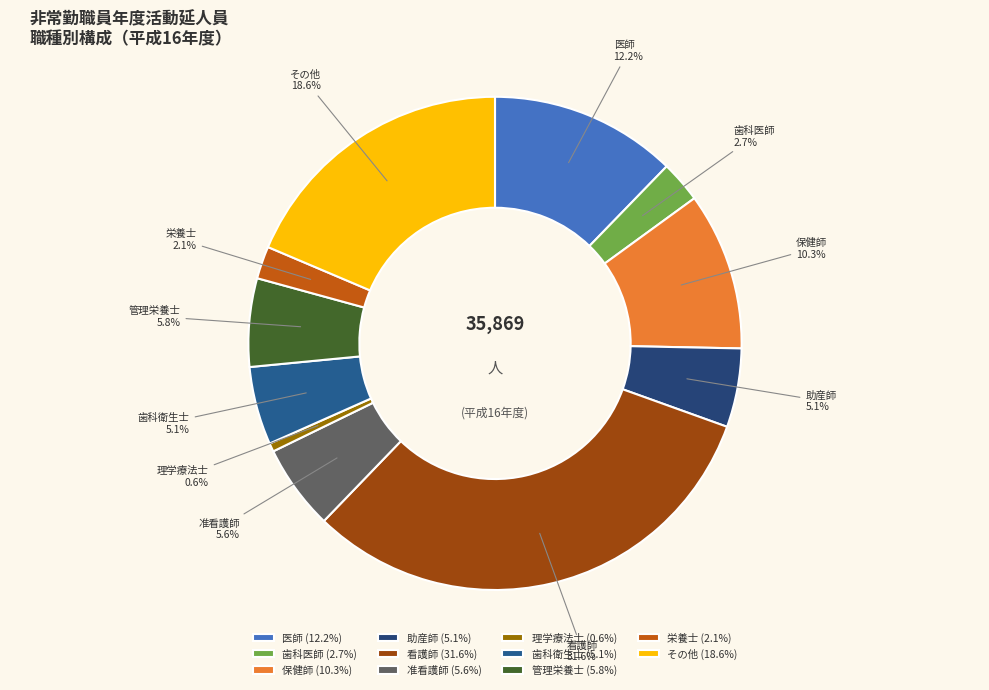

Between 保健師 and 准看護師, which is larger?

保健師